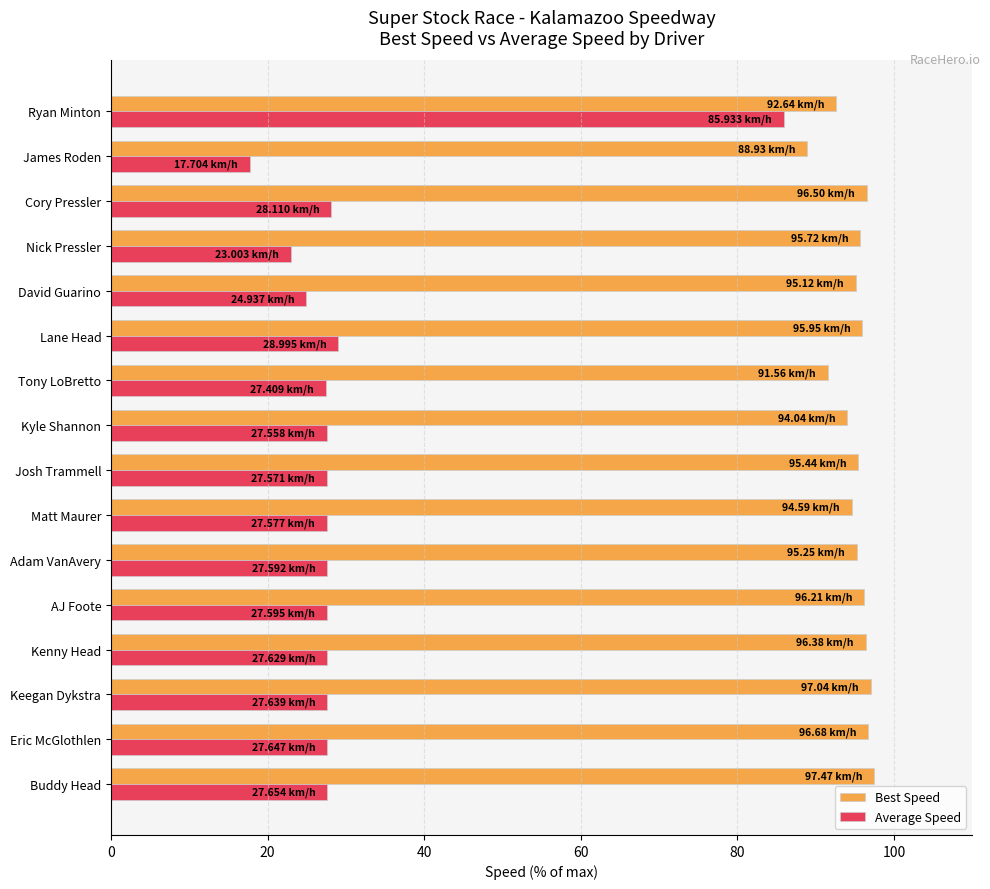

What is the maximum value for Best Speed?

97.5